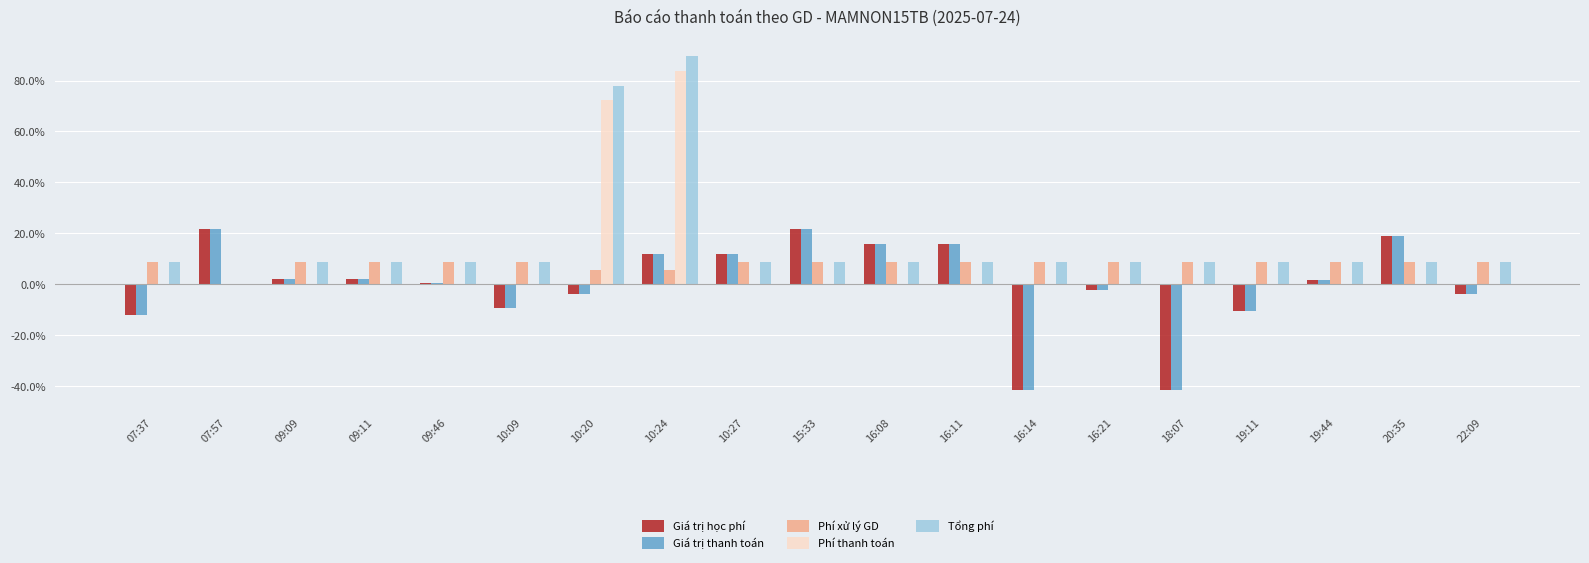

Which category has the highest value in the Phí thanh toán series?

10:24